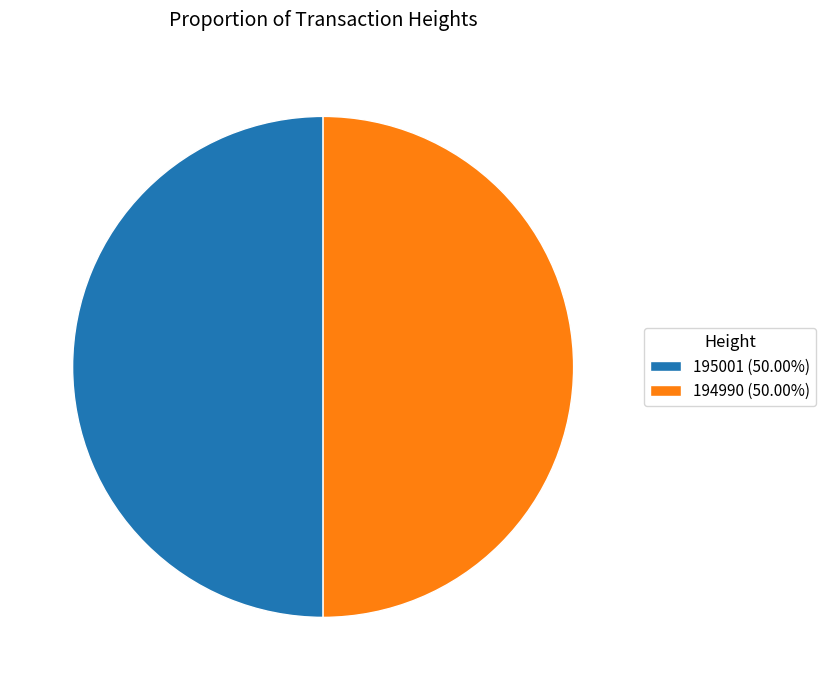

Do 195001 (50.00%) and 194990 (50.00%) together represent more than half of the pie?

Yes